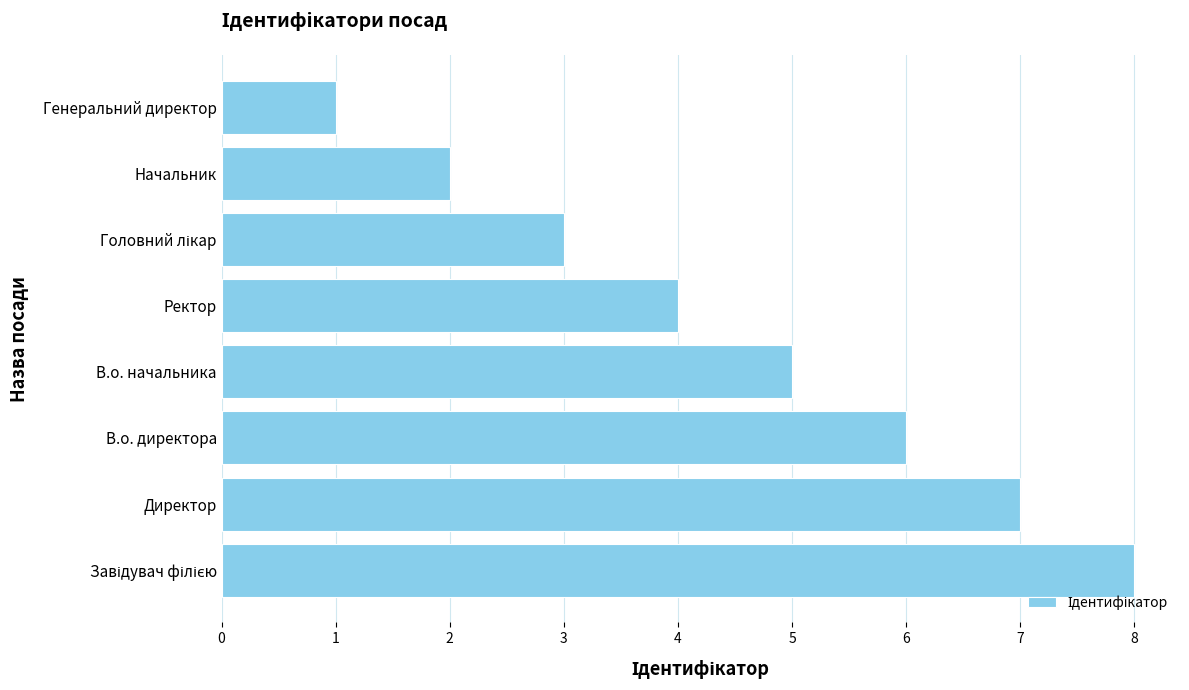

What value does the data have at В.о. директора?

6